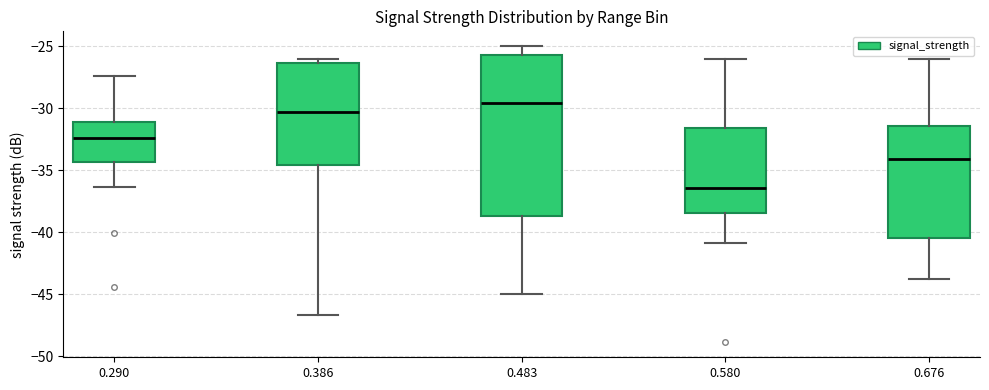

Reading left to right, transcribe this box plot: for each box, give where its median line is, the range the box spans, and where its two whiskers end, as read against the y-axis. The values are not printed on the chart, so give them approximately, as read against the axis.

0.290: median -32.5, box -34.5 to -31.0, whiskers -36.5 to -27.5
0.386: median -30.5, box -34.5 to -26.5, whiskers -46.5 to -26.0
0.483: median -29.5, box -38.5 to -25.5, whiskers -45.0 to -25.0
0.580: median -36.5, box -38.5 to -31.5, whiskers -41.0 to -26.0
0.676: median -34.0, box -40.5 to -31.5, whiskers -44.0 to -26.0